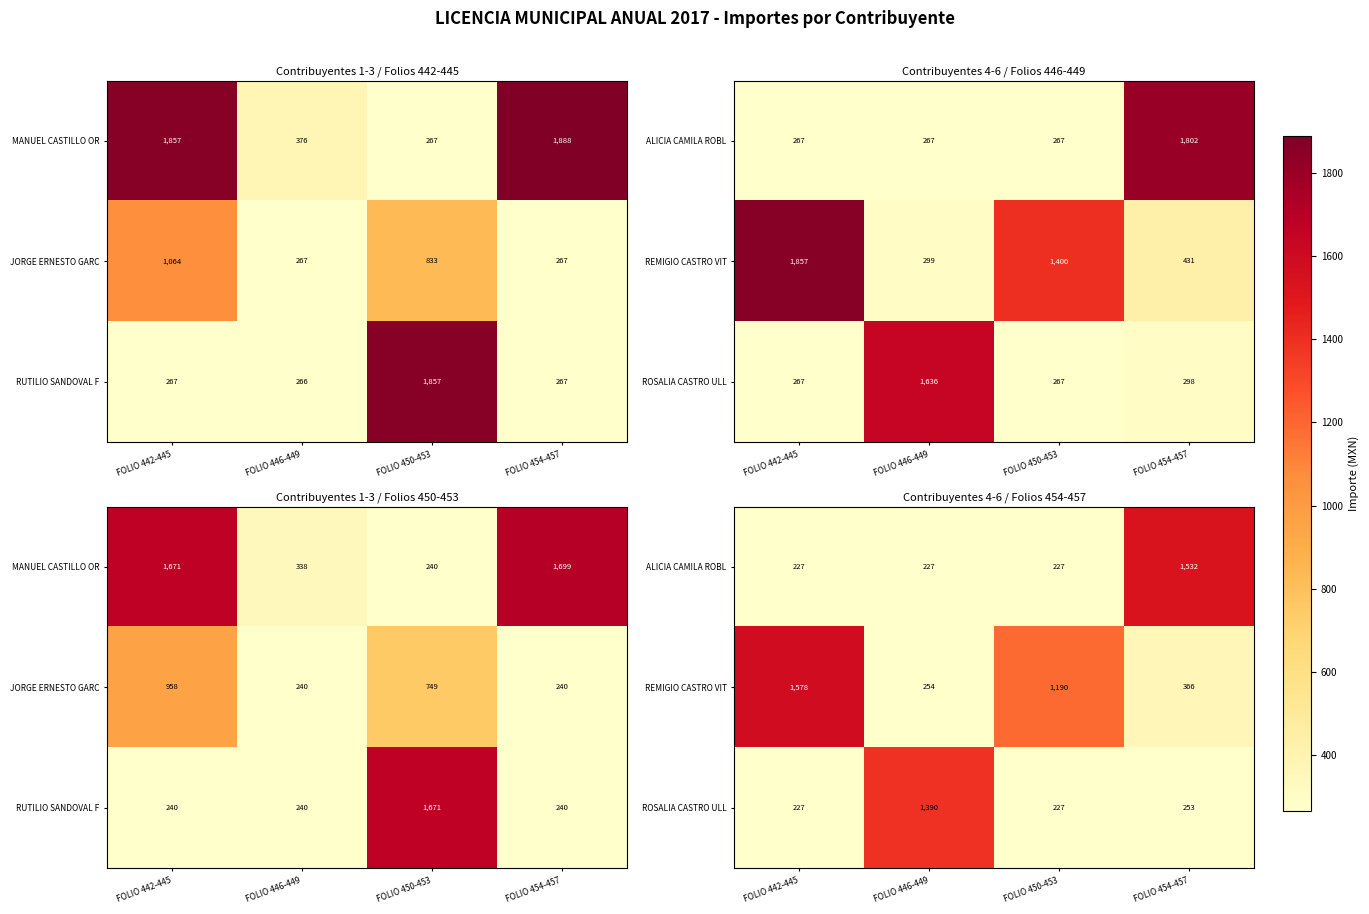

What is the approximate value of ROSALIA CASTRO ULL at FOLIO 454-457?

253.2